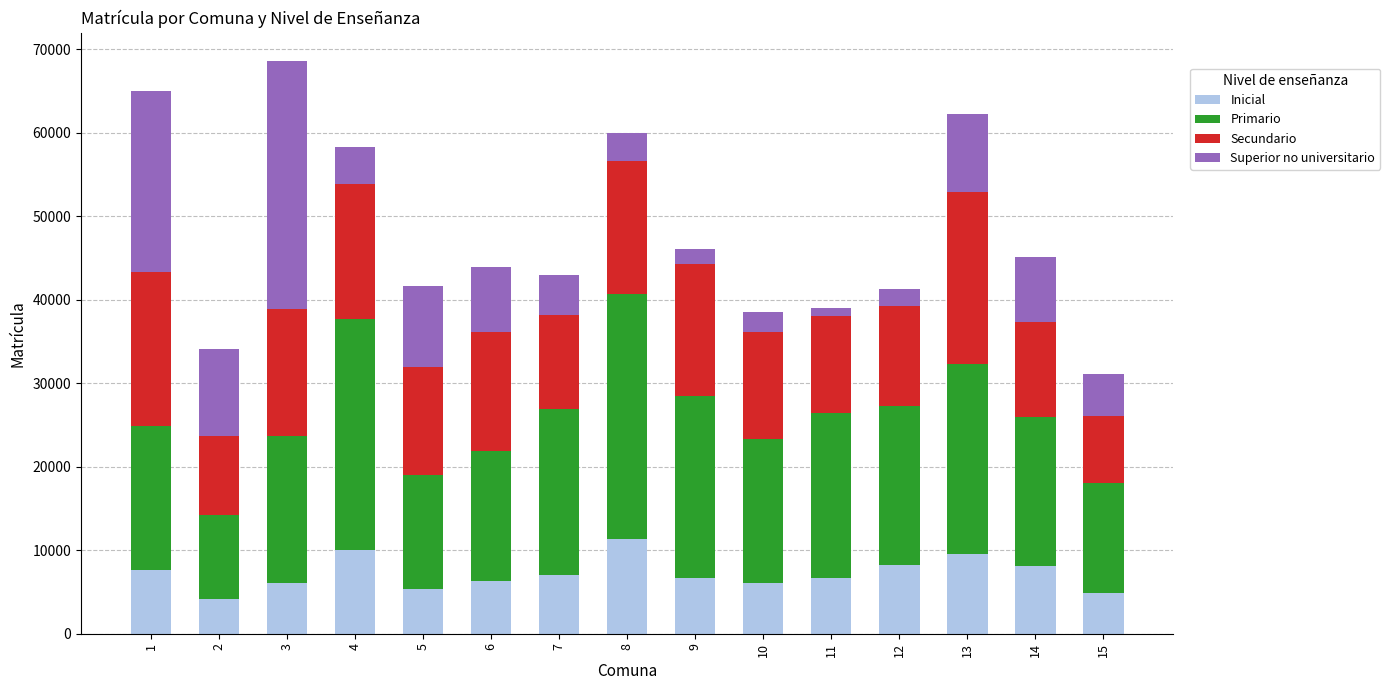

What is the minimum value for Inicial?

4140